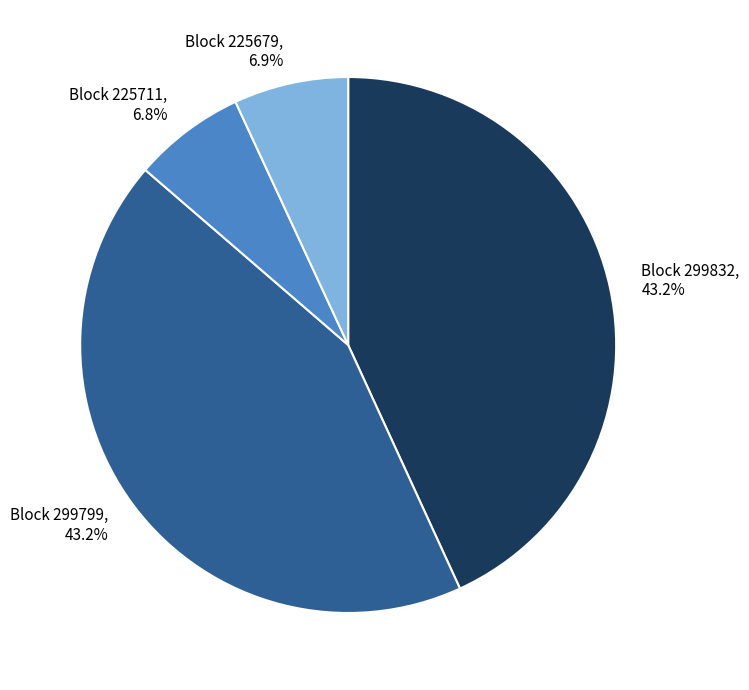

Is there a majority slice in this chart?

No